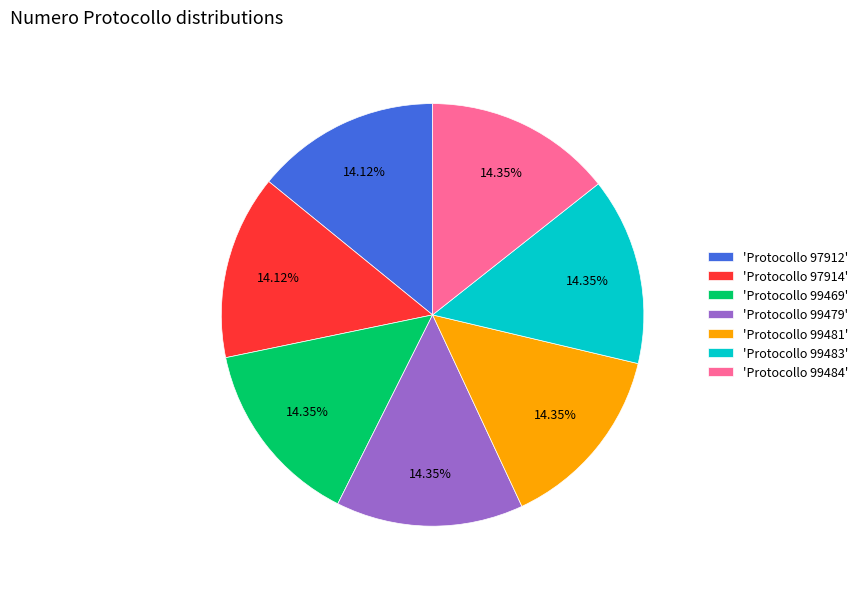

Combined, do 'Protocollo 99469' and 'Protocollo 99481' account for over 50%?

No